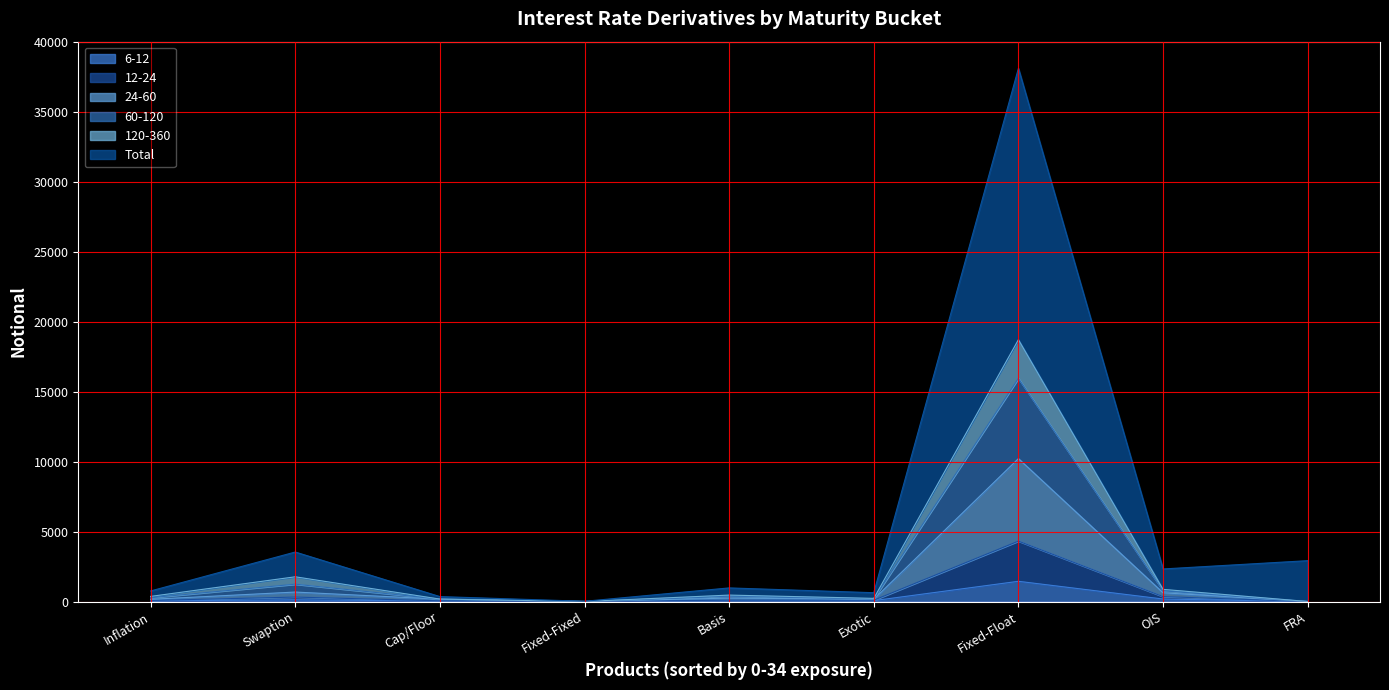

At which label does 6-12 reach its peak?

Fixed-Float